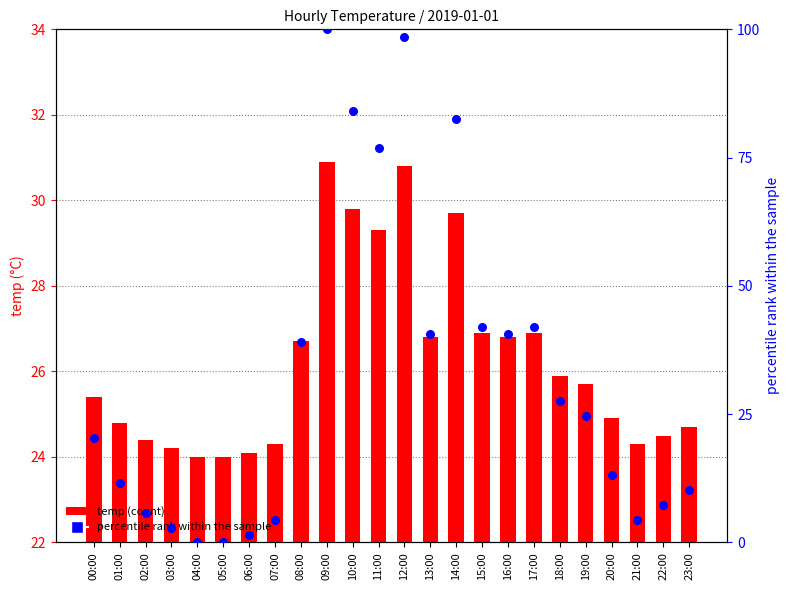

Which series reaches the maximum Y coordinate?

percentile rank within the sample